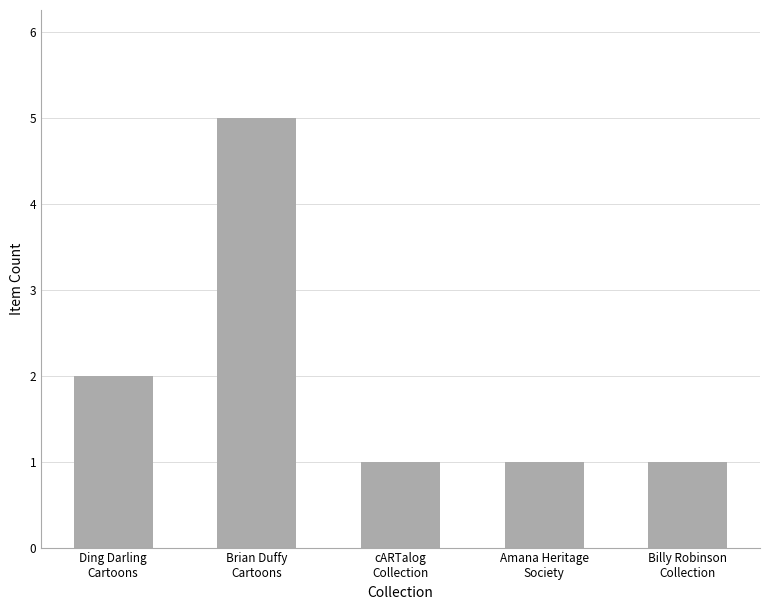

What is the change in value from Ding Darling
Cartoons to Amana Heritage
Society?

-1